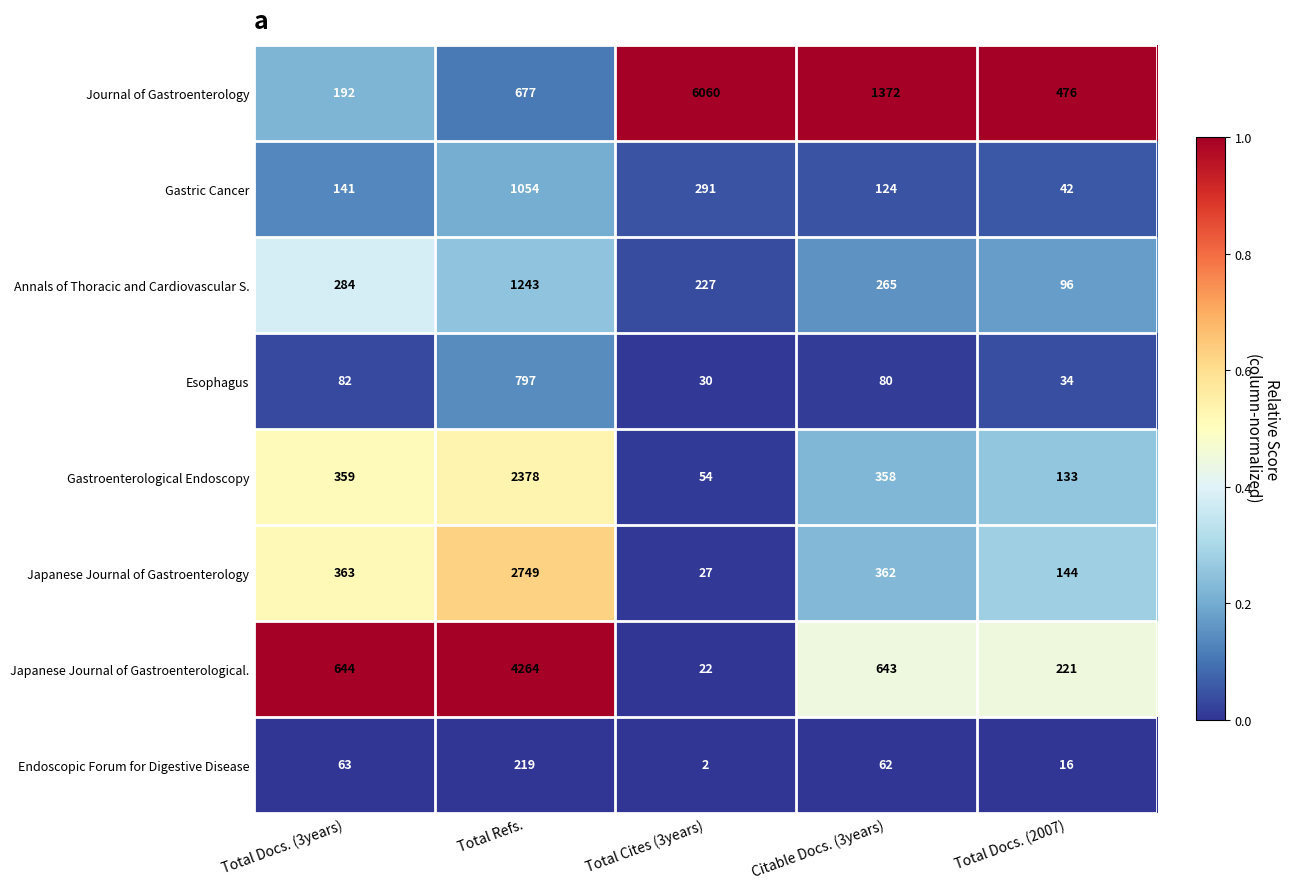

Which series has the largest total across all categories?

Journal of Gastroenterology